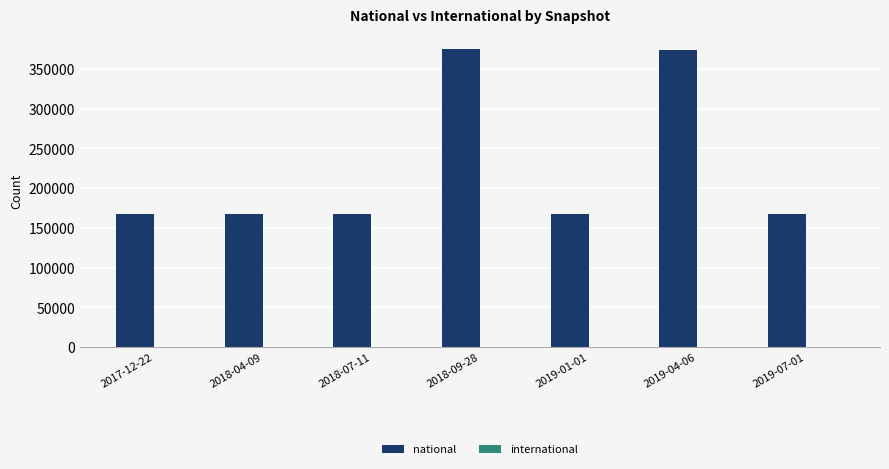

What is the greatest value displayed?

375052